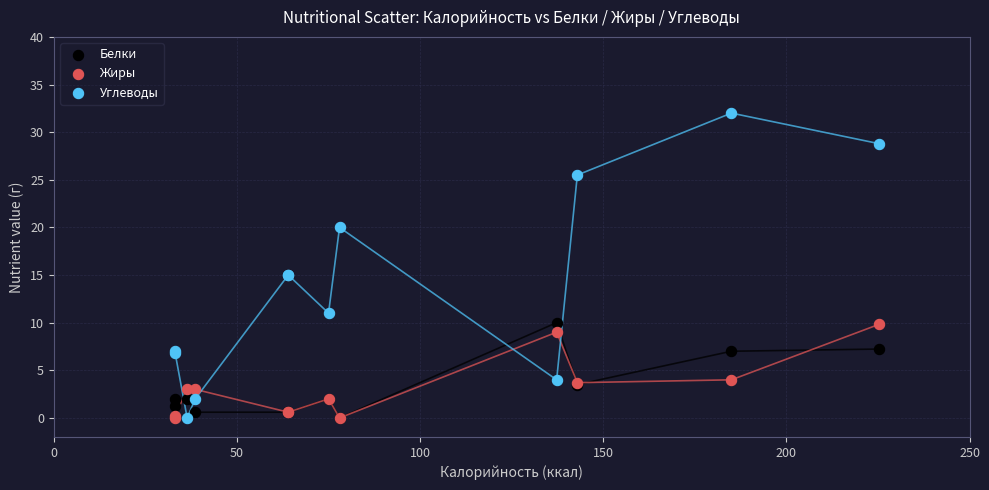

What are all the series names shown in the legend?

Белки, Жиры, Углеводы